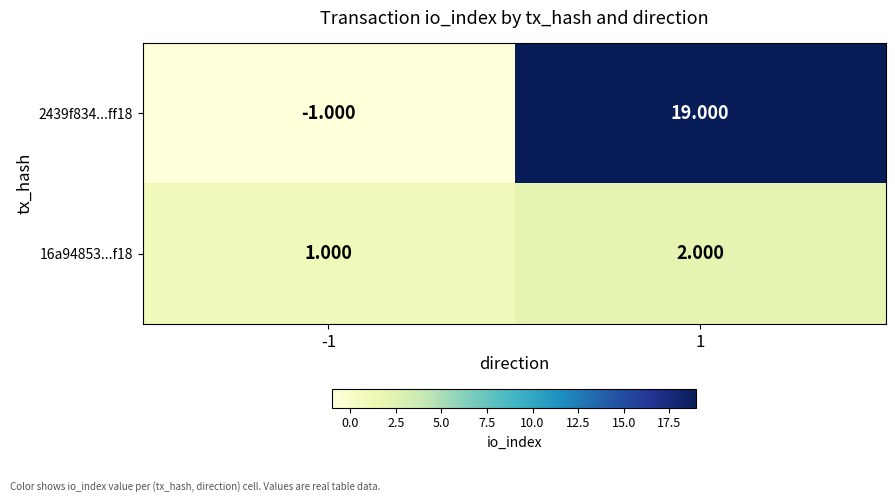

Is the value of 2439f834...ff18 at 1 greater than the value of 16a94853...f18 at 1?

Yes